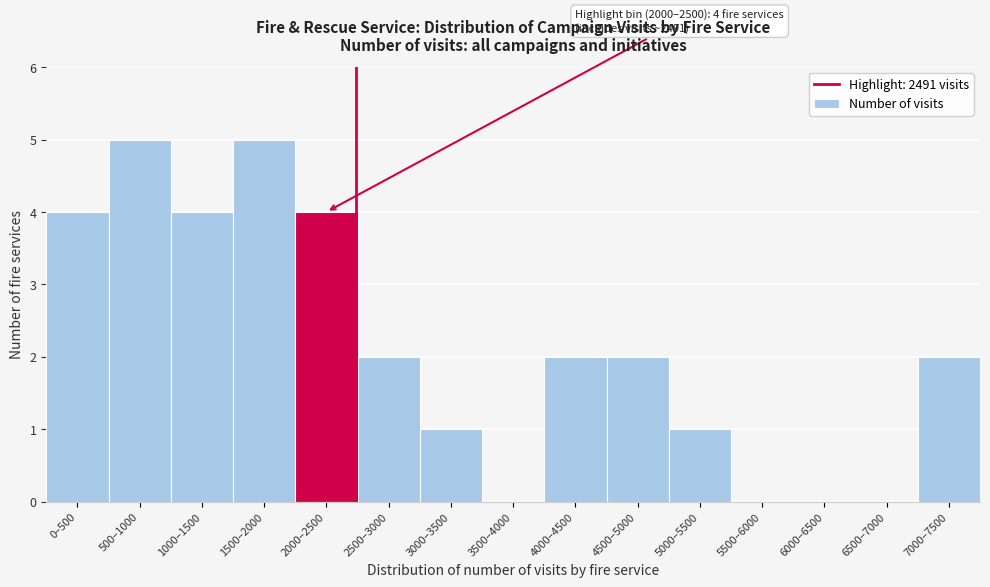

Reading left to right, extract all data points from this chart.

0–500=4	500–1000=5	1000–1500=4	1500–2000=5	2000–2500=4	2500–3000=2	3000–3500=1	3500–4000=0	4000–4500=2	4500–5000=2	5000–5500=1	5500–6000=0	6000–6500=0	6500–7000=0	7000–7500=2